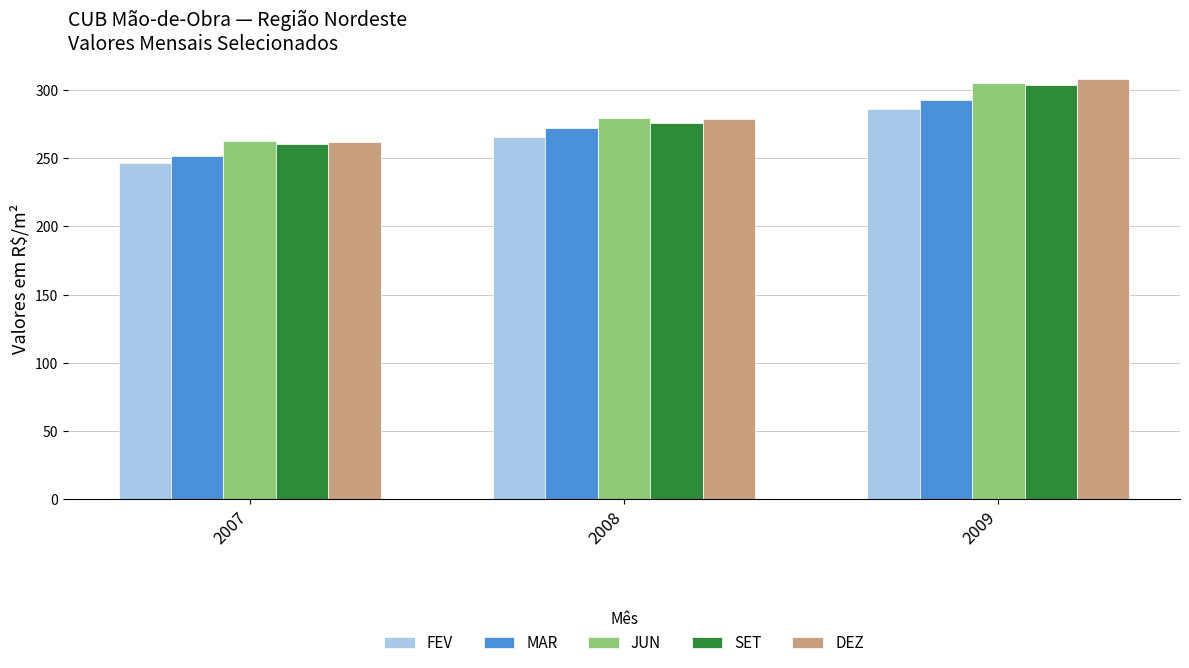

Which category has the highest value across all series?

2009